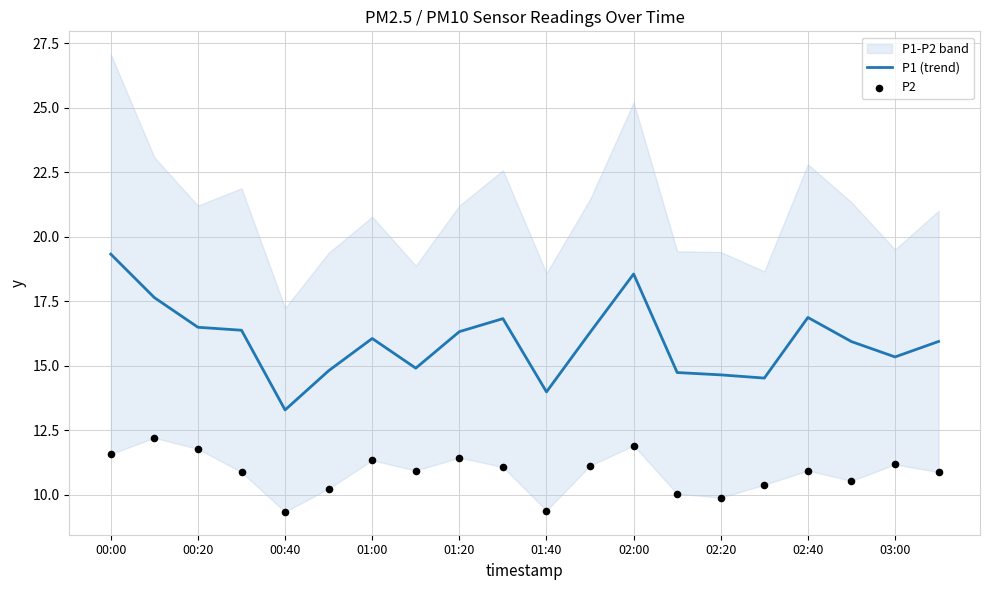

The value of P1 (trend) at 02:20 is 8.5. True or false?

False